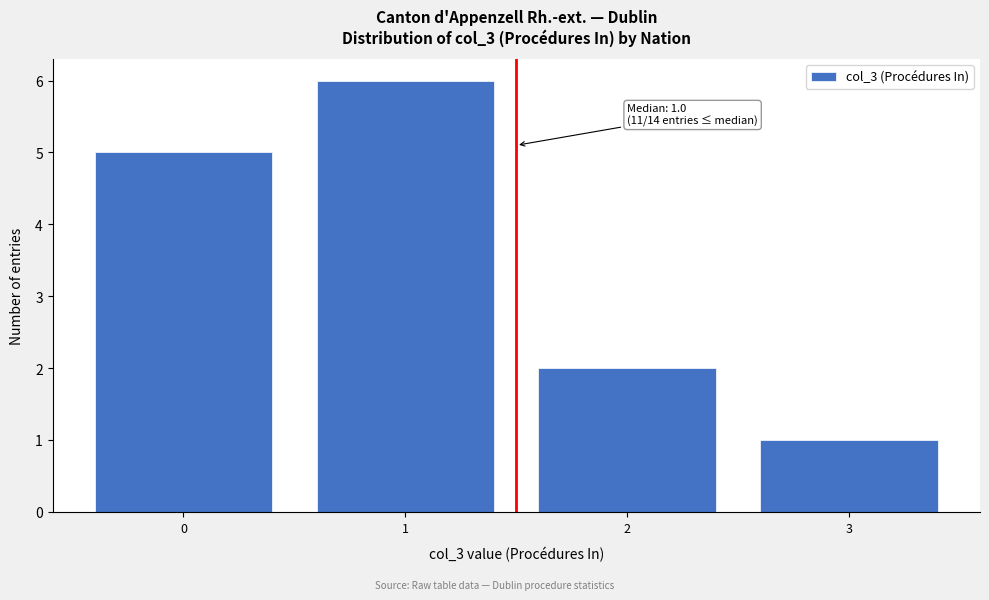

Reading left to right, list all the values displayed in this chart.

0=5	1=6	2=2	3=1